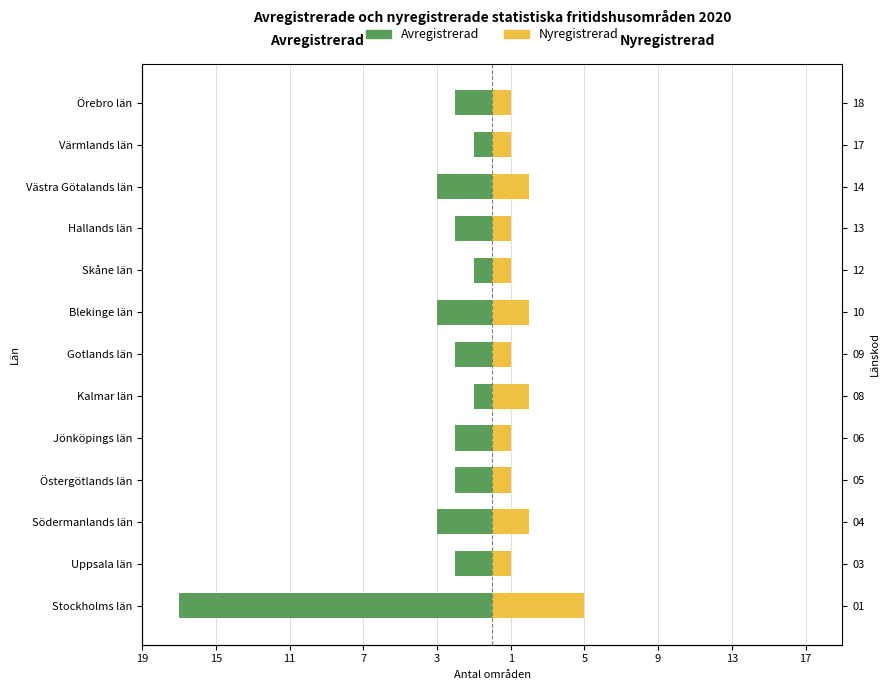

Between Blekinge län and Kalmar län, which is larger?

Kalmar län